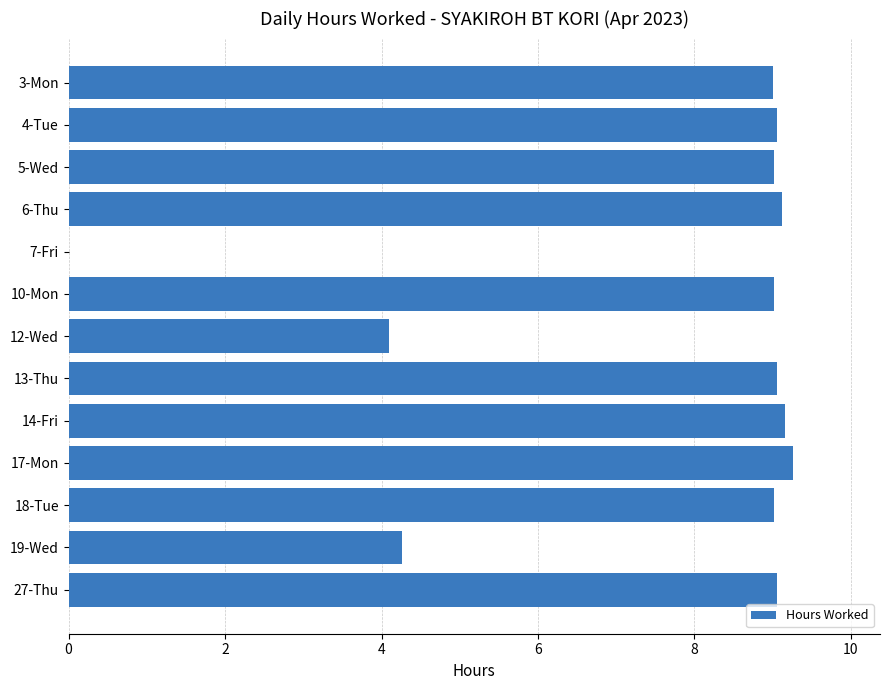

Is it true that the value at 3-Mon is 15.8?

False